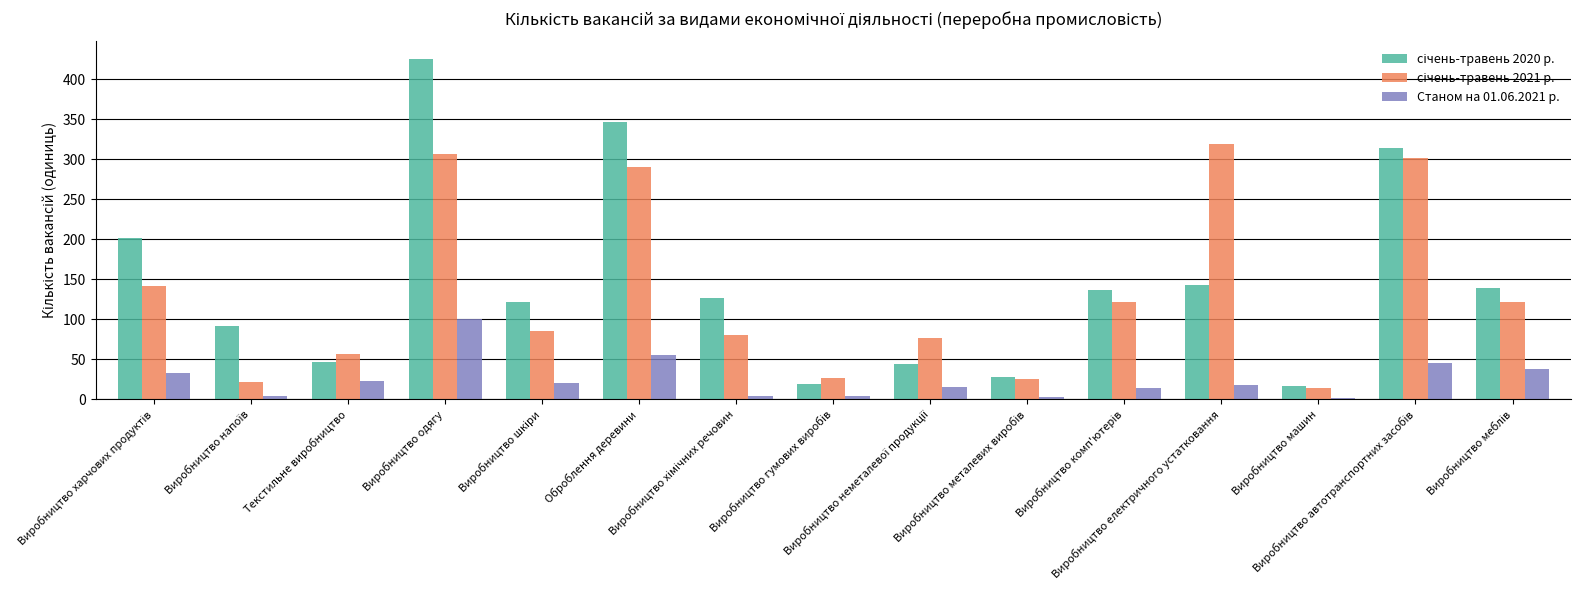

What is the sum of all січень-травень 2020 р. values?

2200